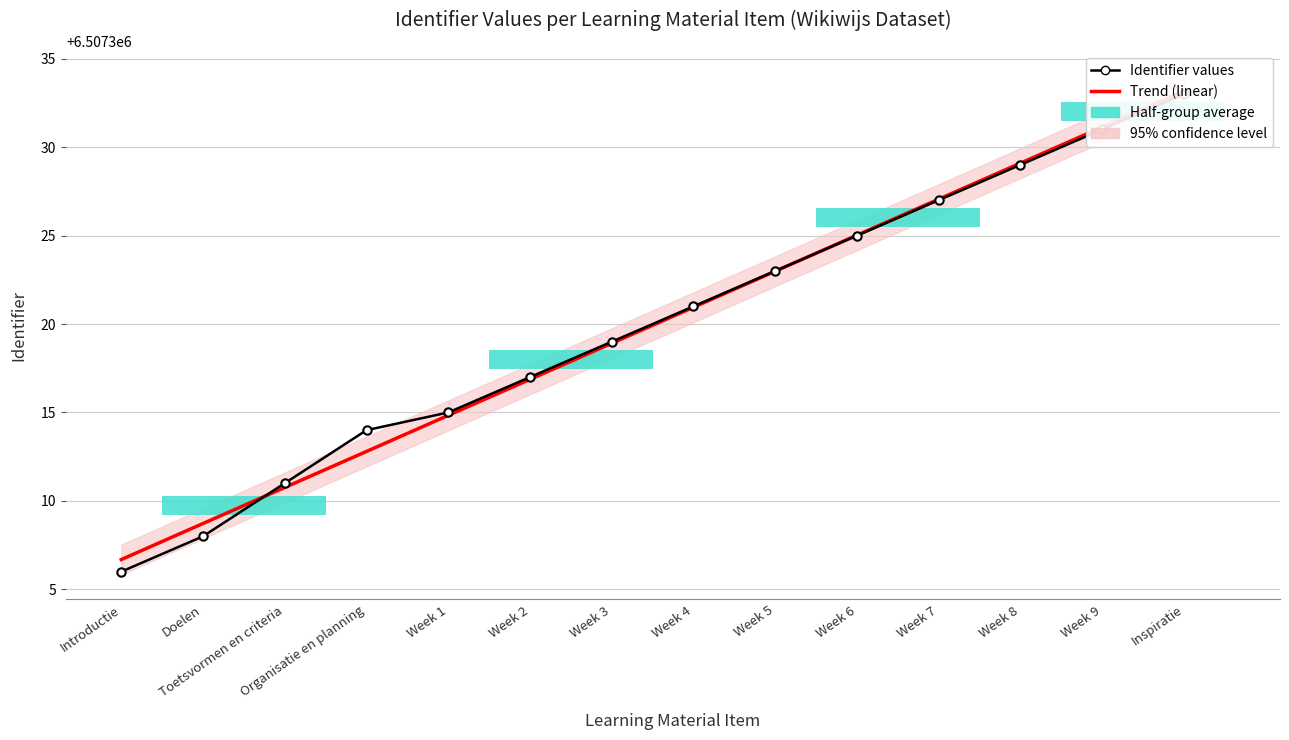

Which series has the largest range (max minus min)?

Identifier values